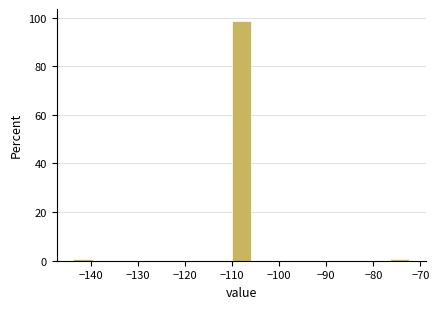

How tall is the bar that spans -110.4 to -105.6 on the x-axis? Neither the bar edges nor the heights are printed on the chart, so give them approximately, as read against the axes.

98